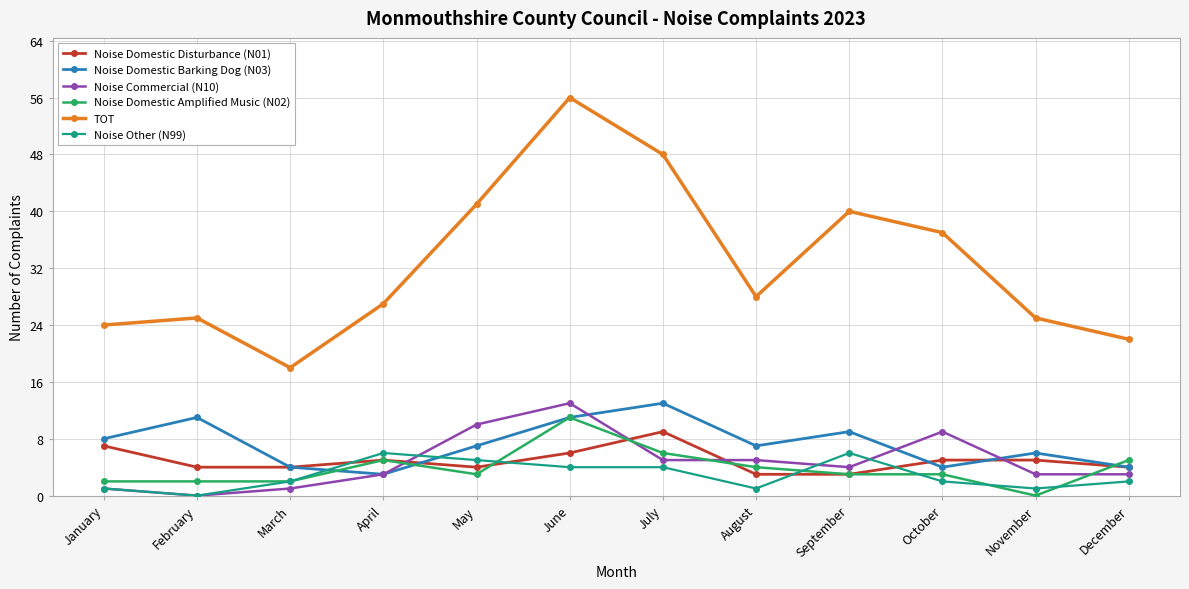

The Noise Other (N99) series shows 5 at May. True or false?

True